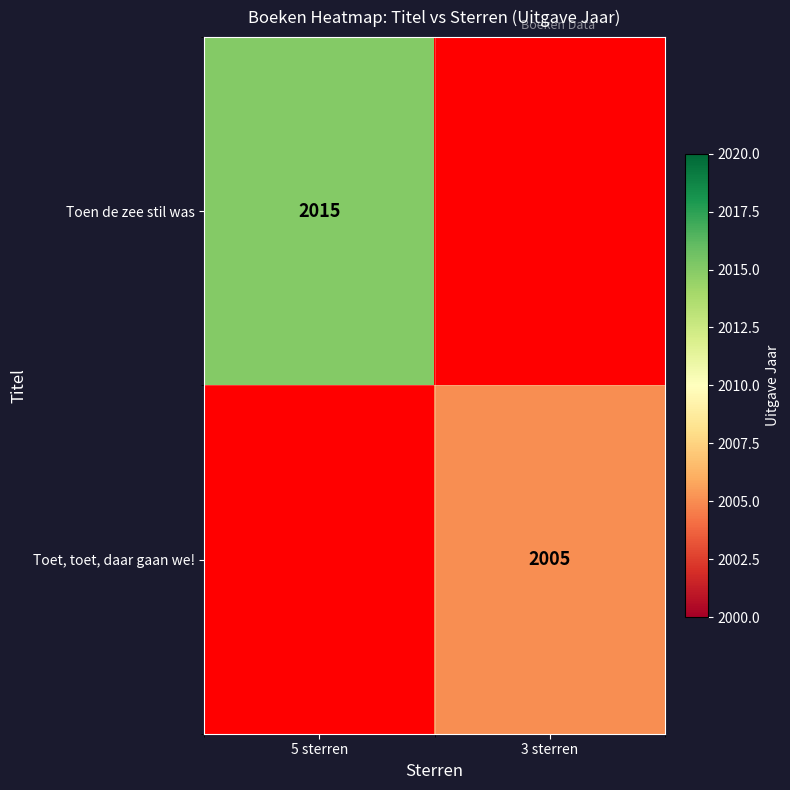

True or false: Toet, toet, daar gaan we! has a value of 2807 at 3 sterren.

False